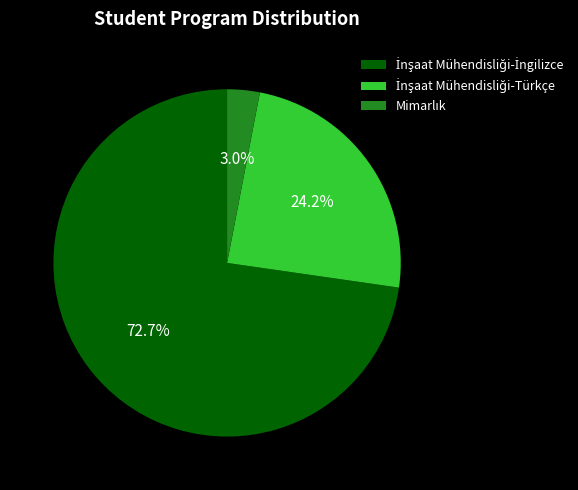

To the nearest percent, what is the average slice percentage?

33%